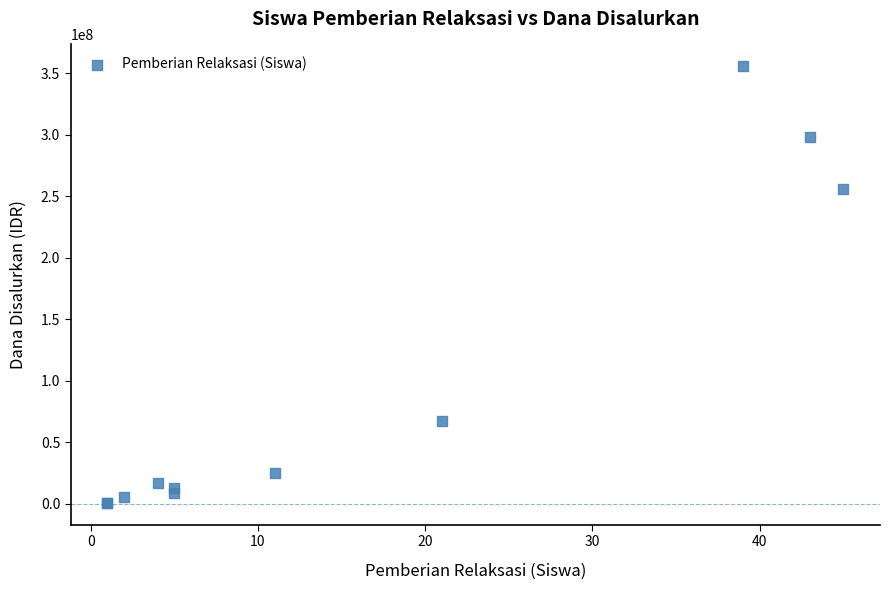

What Y value in the scatter plot is closest to 178200000?

255600000